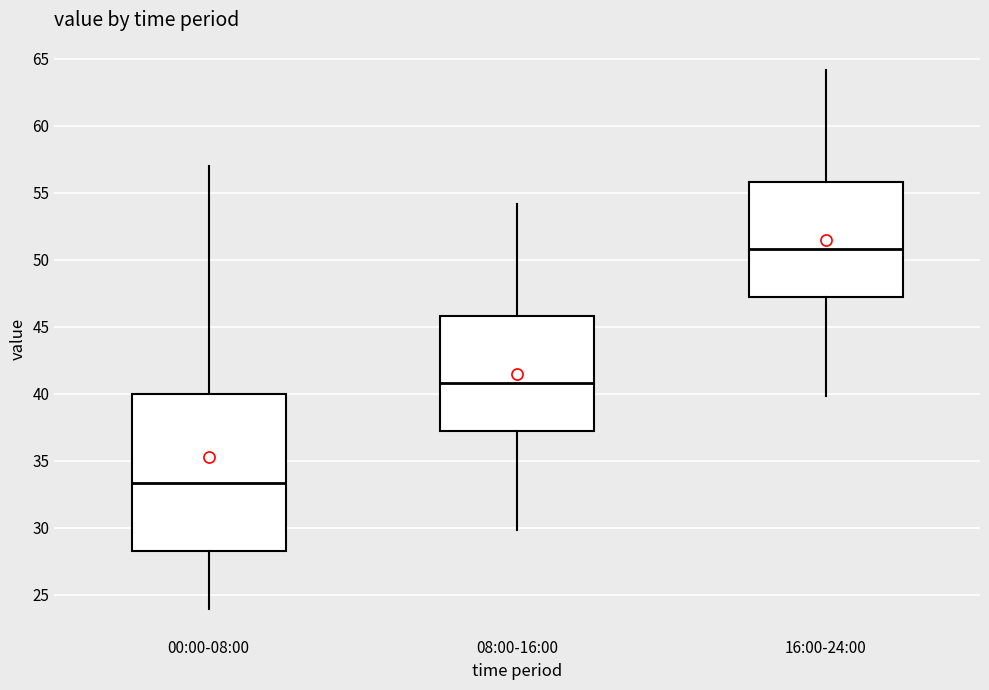

Where is the lower edge of the box for 08:00-16:00 on the y-axis? The values are not printed on the chart, so give them approximately, as read against the axis.

37.0